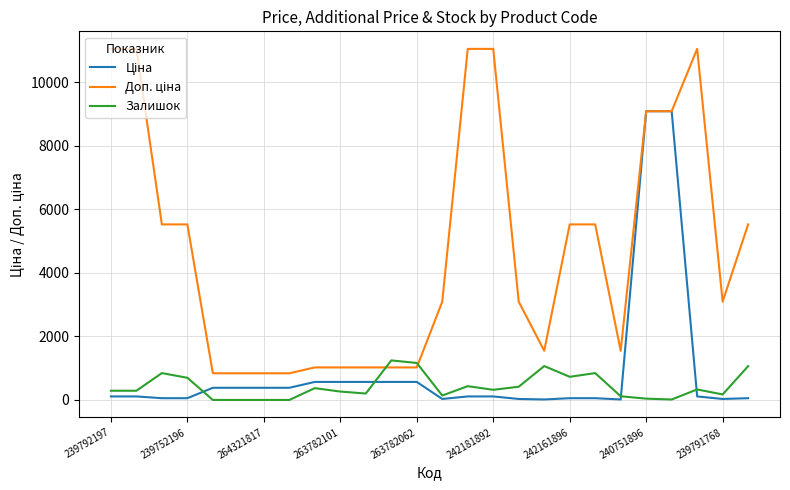

What is the maximum value shown in the chart?

11055.0